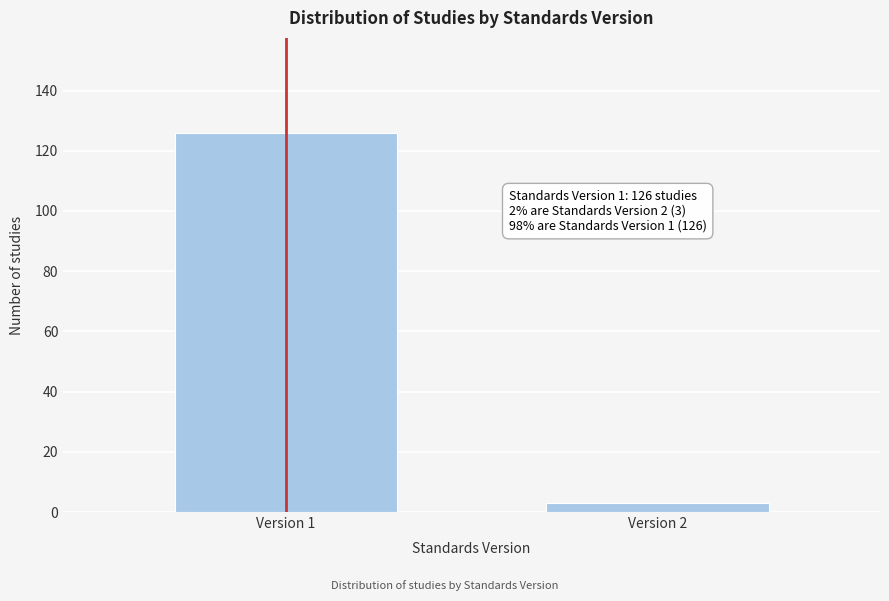

Reading left to right, what are all the values shown in this chart?

126	3